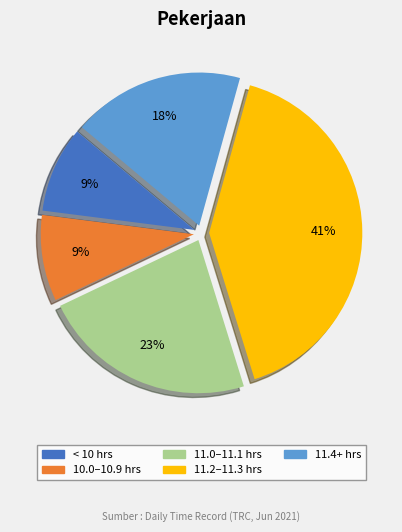

Is there a majority slice in this chart?

No